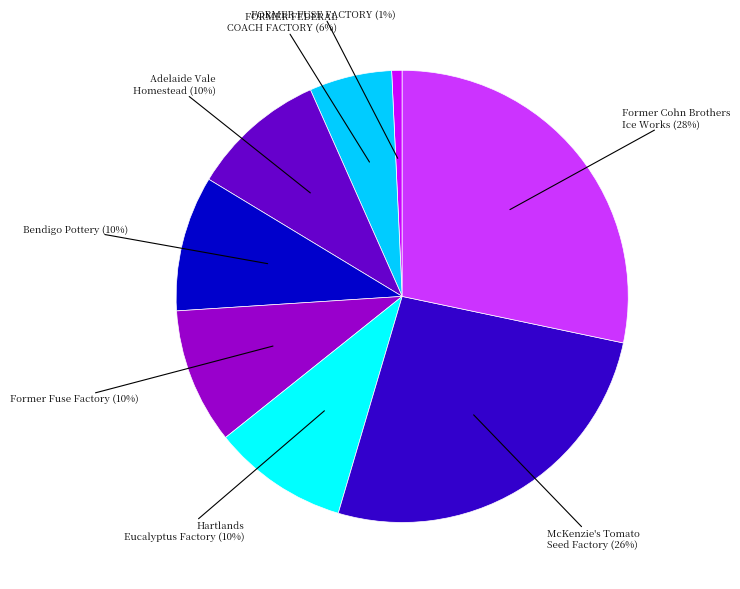

Is there any slice that represents more than half of the pie?

No